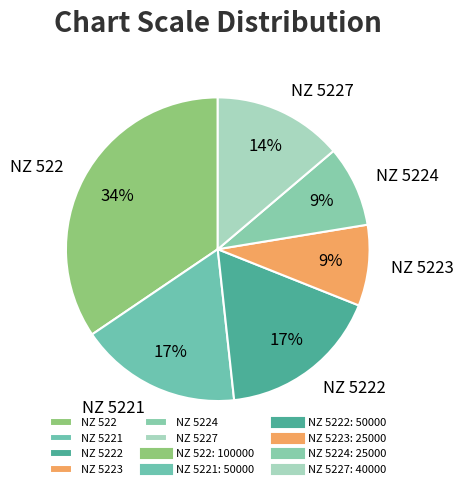

Between NZ 5227 and NZ 5224, which is larger?

NZ 5227